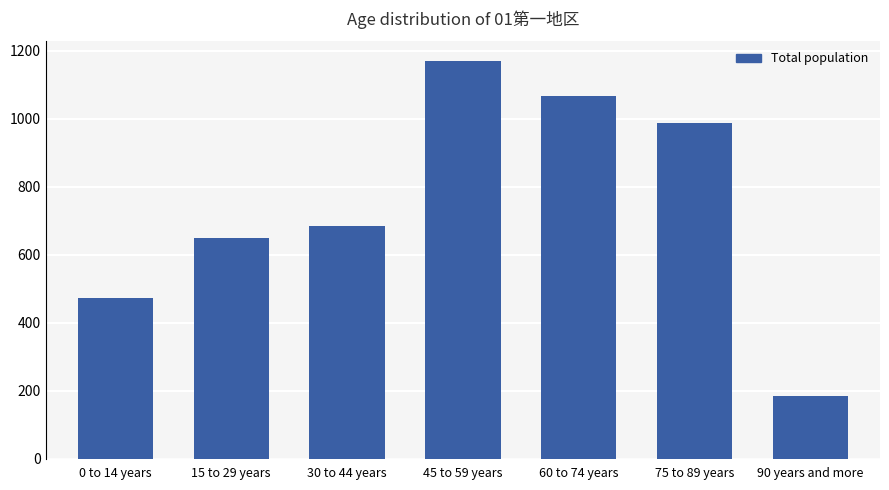

Reading left to right, transcribe all the data shown in this chart.

0 to 14 years=473	15 to 29 years=648	30 to 44 years=683	45 to 59 years=1169	60 to 74 years=1065	75 to 89 years=988	90 years and more=185